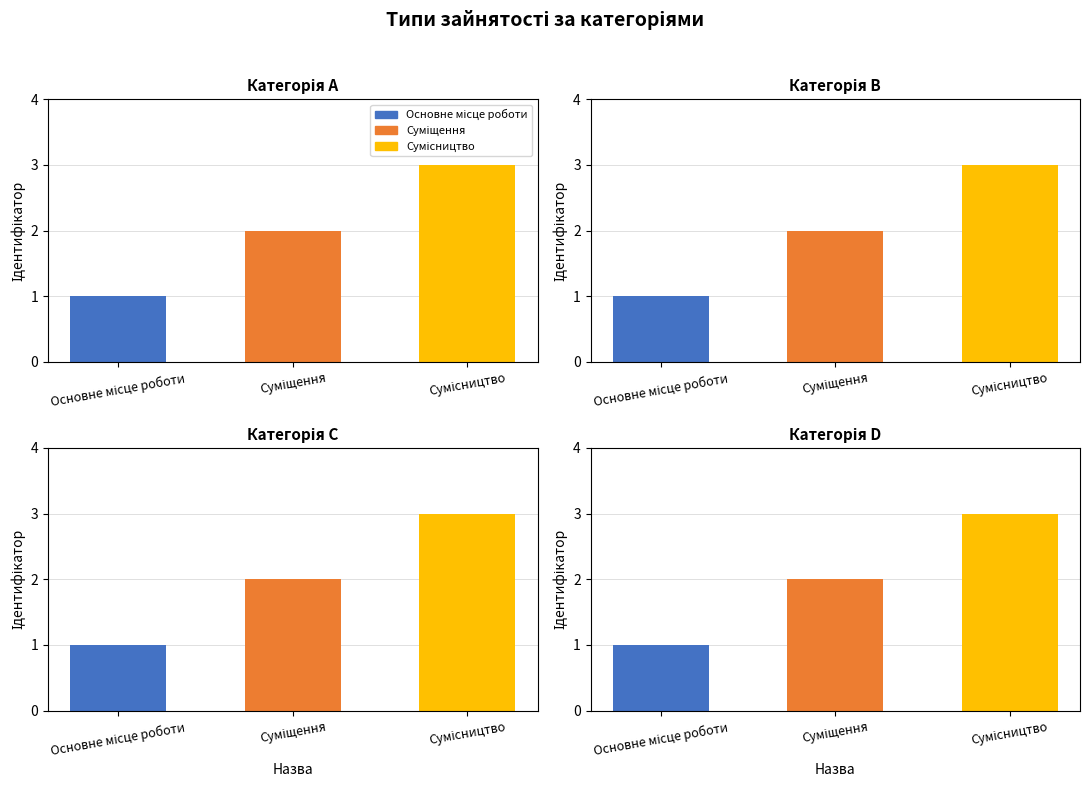

Which has a higher value, Основне місце роботи or Суміщення?

Суміщення